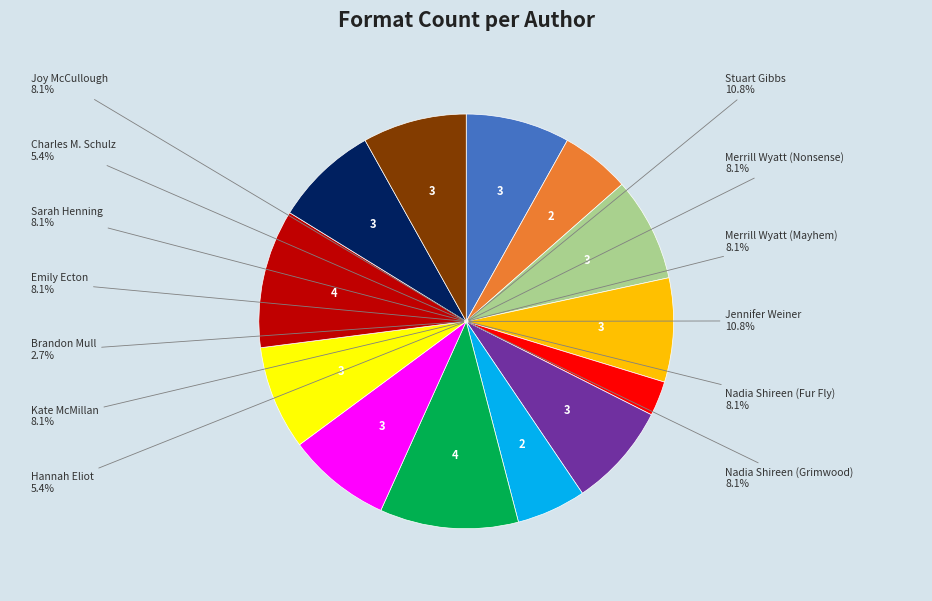

To the nearest percent, what portion does Joy McCullough represent?

8%